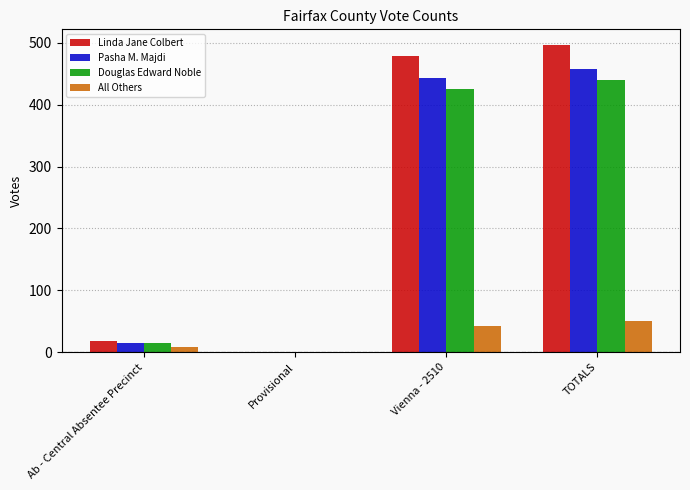

At which category is the sum across all series the highest?

TOTALS